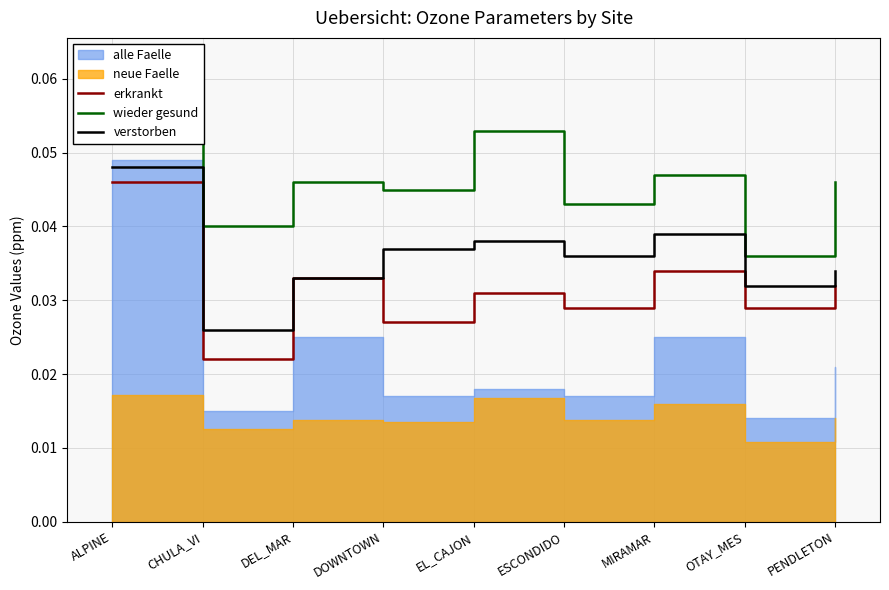

How many categories are shown in the chart?

9